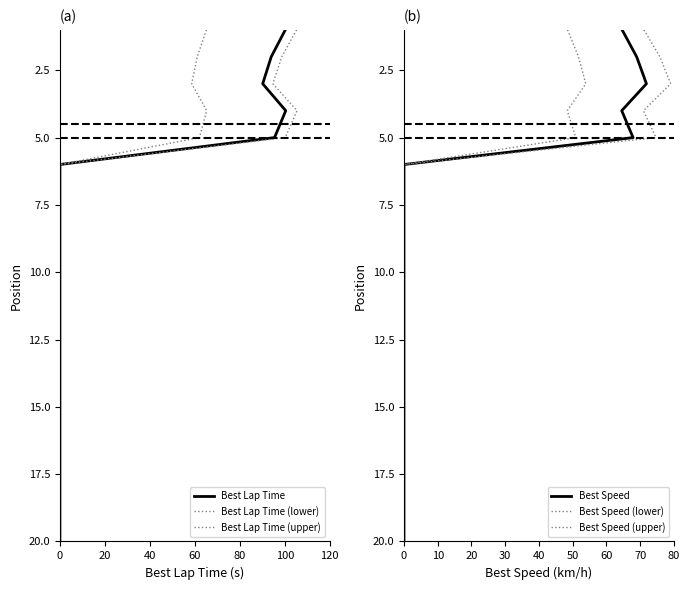

What is the maximum value shown in the chart?

20